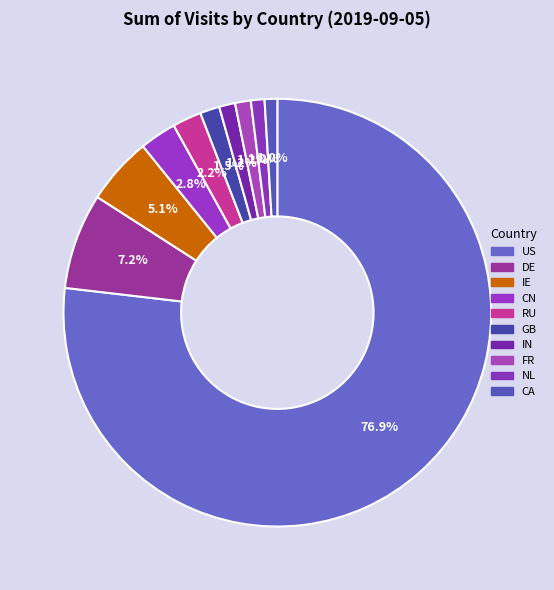

To the nearest percent, what portion does CN represent?

3%